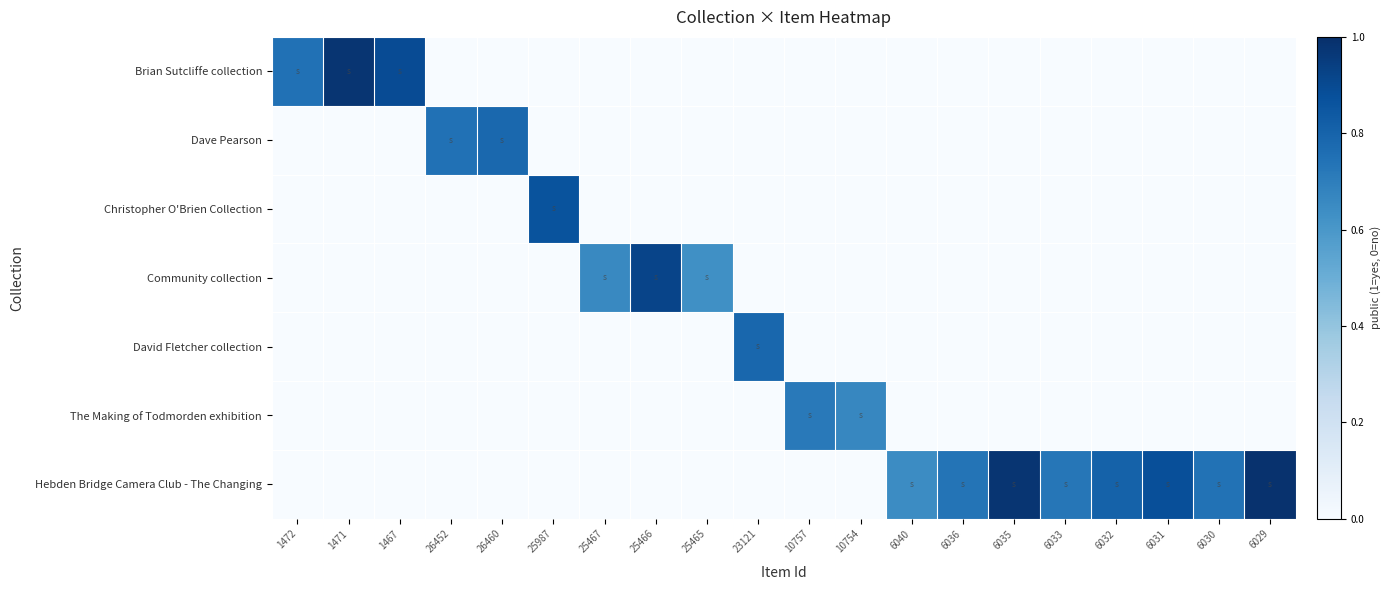

At 6029, list the series in order from largest to smallest.

Hebden Bridge Camera Club - The Changing, Brian Sutcliffe collection, Dave Pearson, Christopher O'Brien Collection, Community collection, David Fletcher collection, The Making of Todmorden exhibition